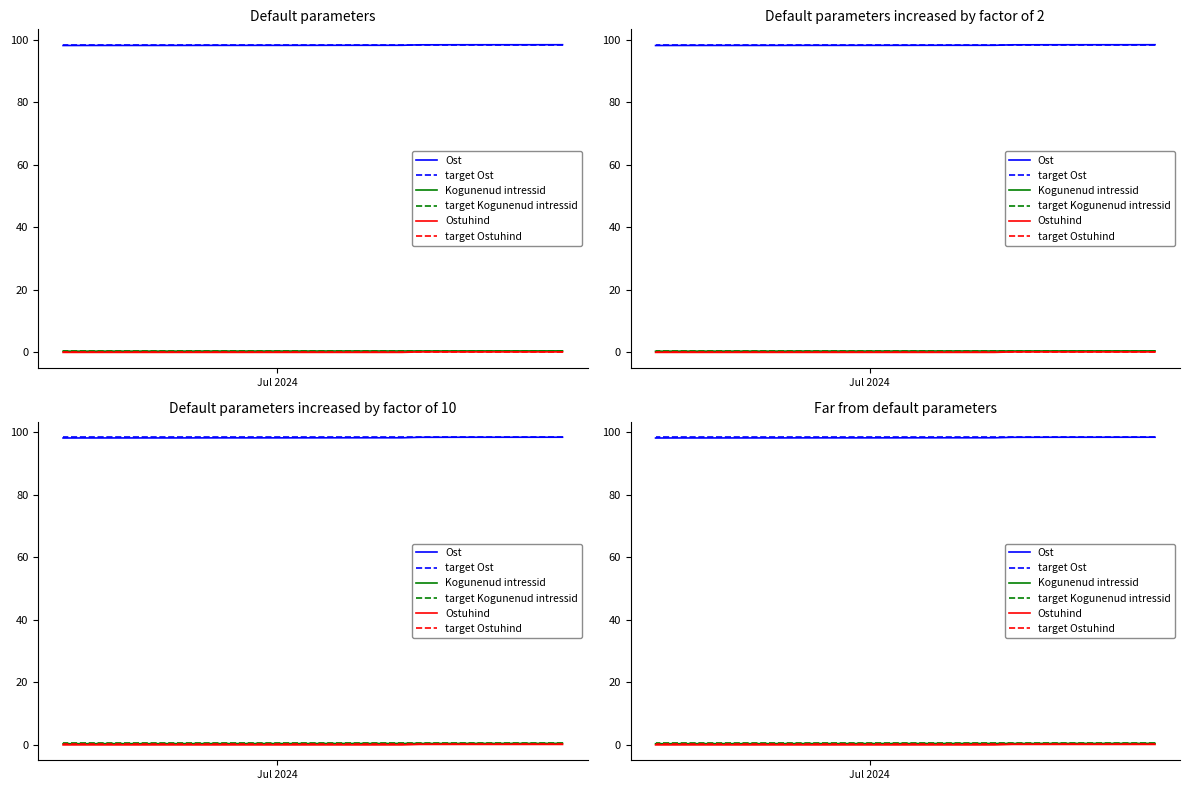

True or false: Kogunenud intressid and Ostuhind intersect in this chart.

False